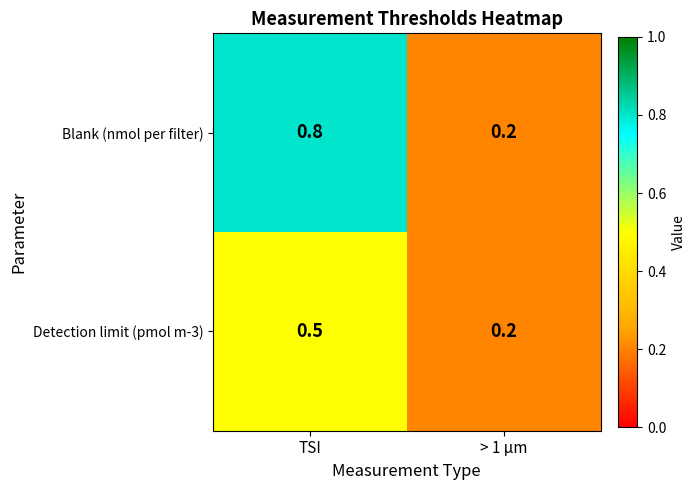

Reading left to right, list all the values displayed in this chart.

Blank (nmol per filter): 0.8	0.2
Detection limit (pmol m-3): 0.5	0.2